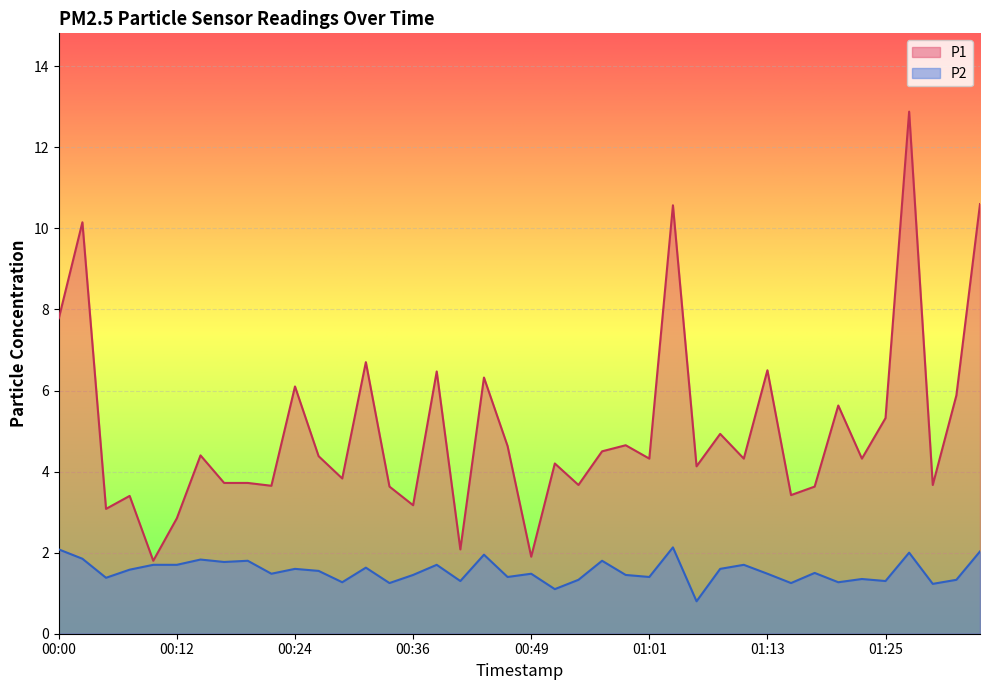

Where is the first local minimum for P1?

00:05